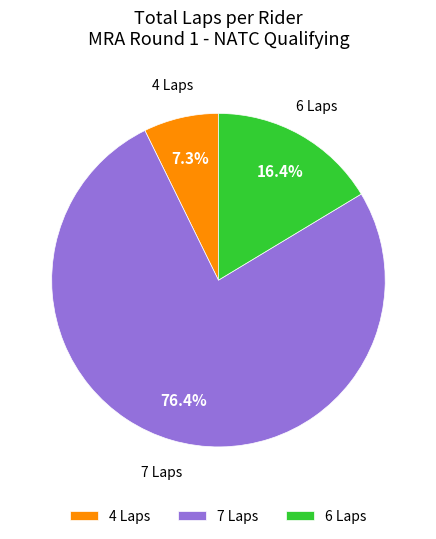

How many segments does this pie chart have?

3